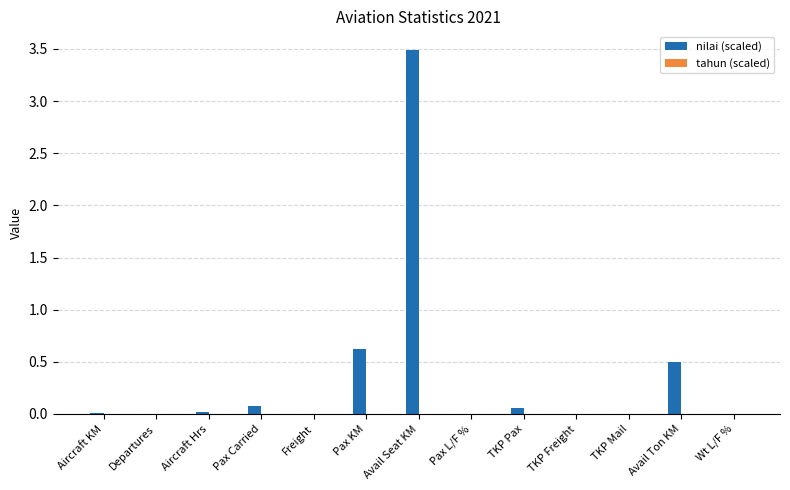

What is the maximum value shown in the chart?

3.5